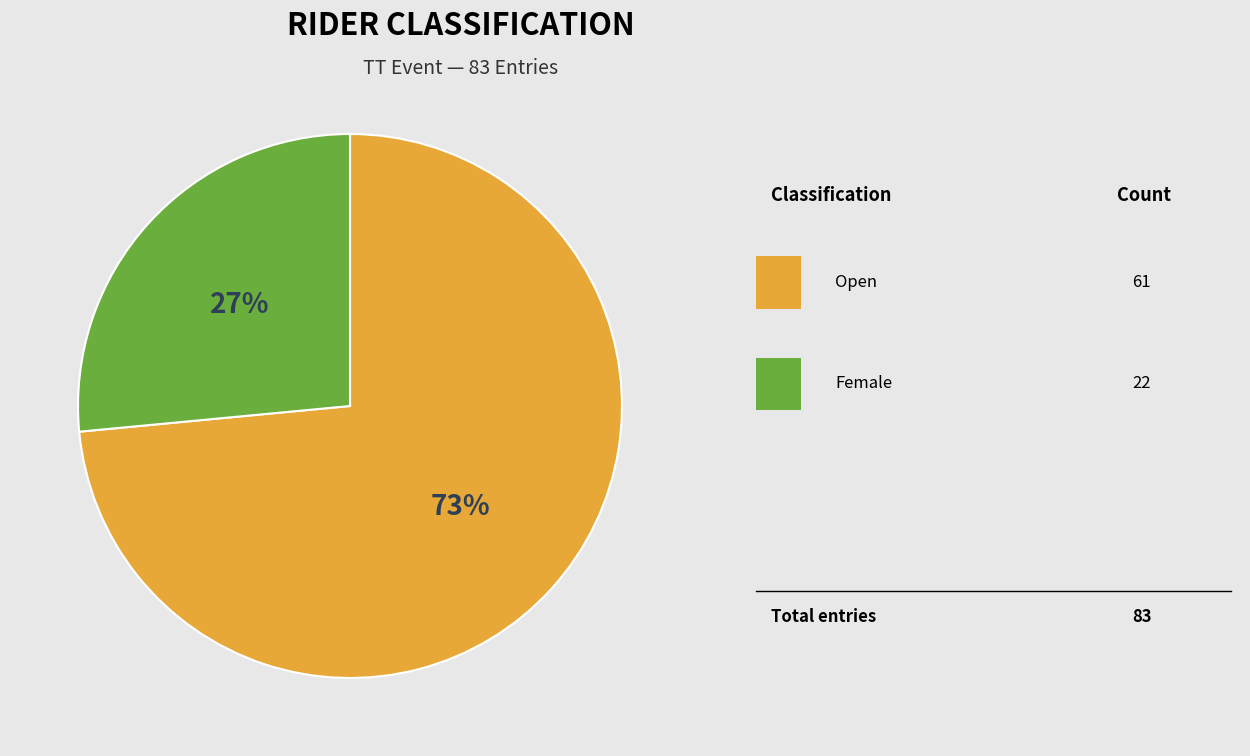

To the nearest percent, what is the average slice percentage?

50%